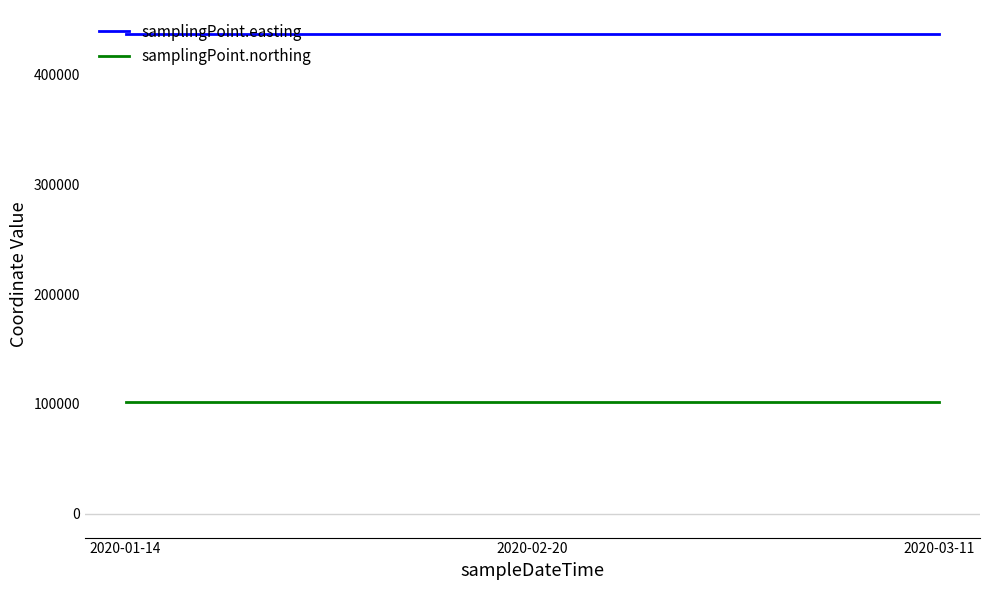

Reading left to right, extract all data points from this chart.

samplingPoint.easting: 2020-01-14=436834	2020-02-20=436834	2020-03-11=436834
samplingPoint.northing: 2020-01-14=101565	2020-02-20=101565	2020-03-11=101565